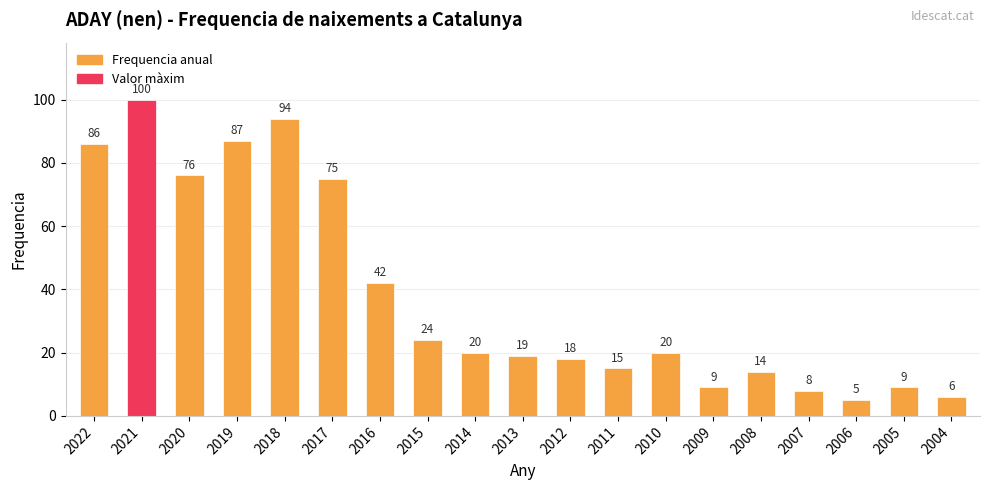

Approximately how many times larger is the value at 2018 compared to 2005?

10.4